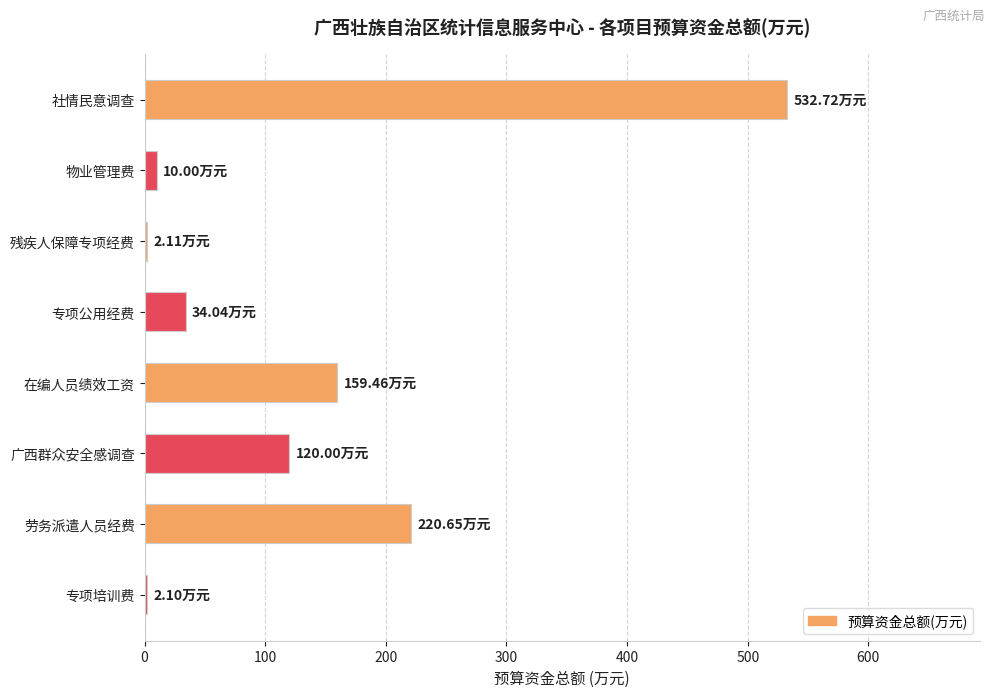

Where is the data nearest to the value 267?

劳务派遣人员经费